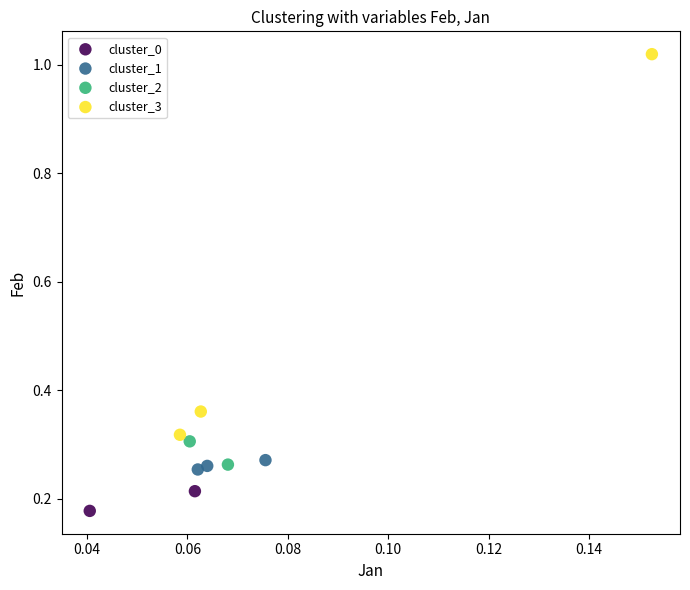

Which series has the largest Y range (max minus min)?

cluster_3